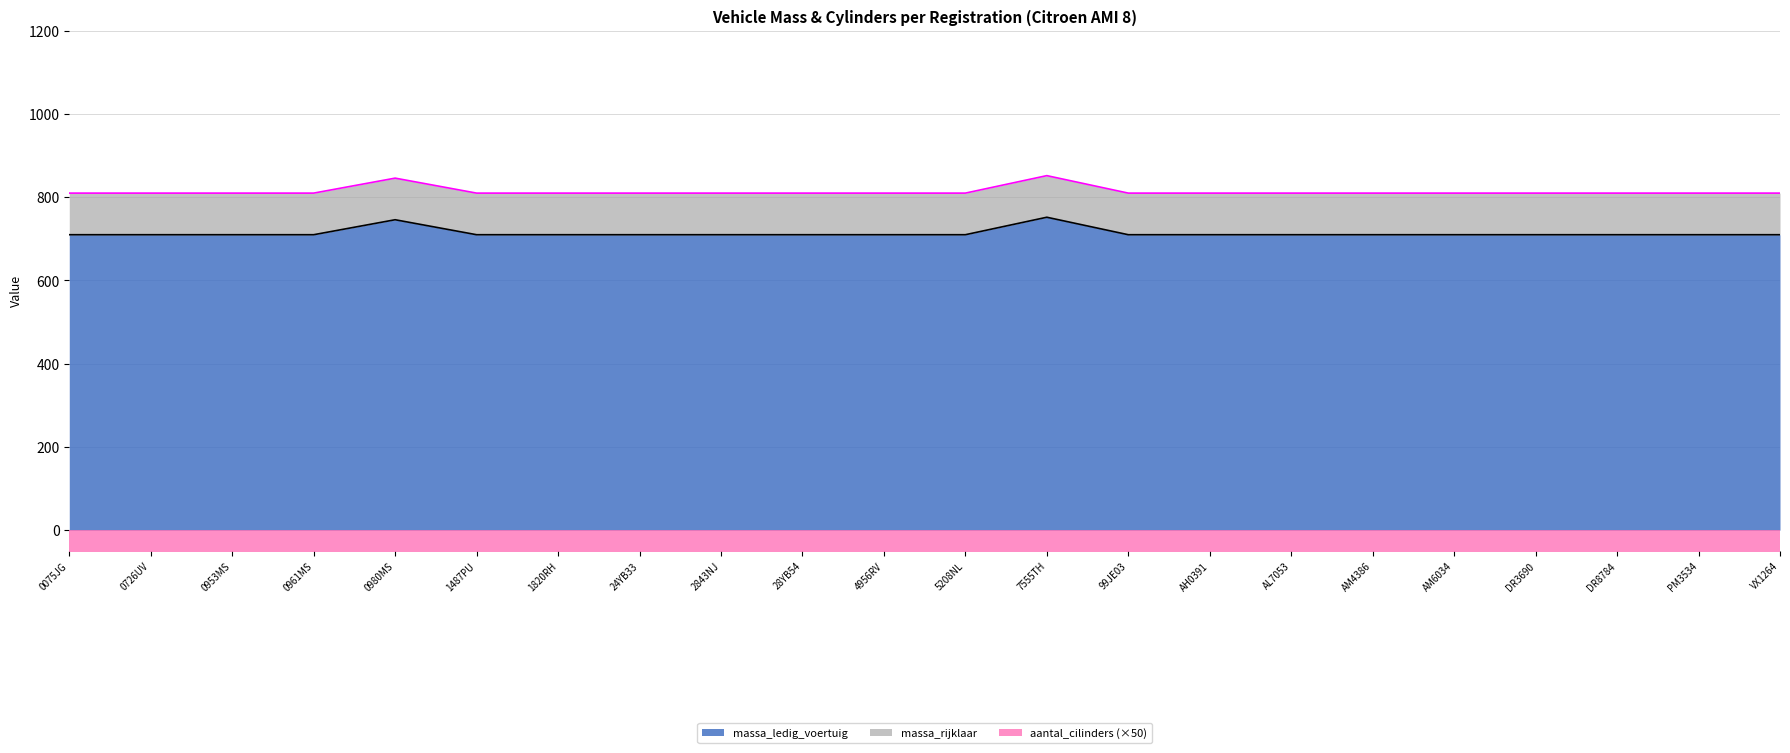

What position from the right is 0961MS?

19